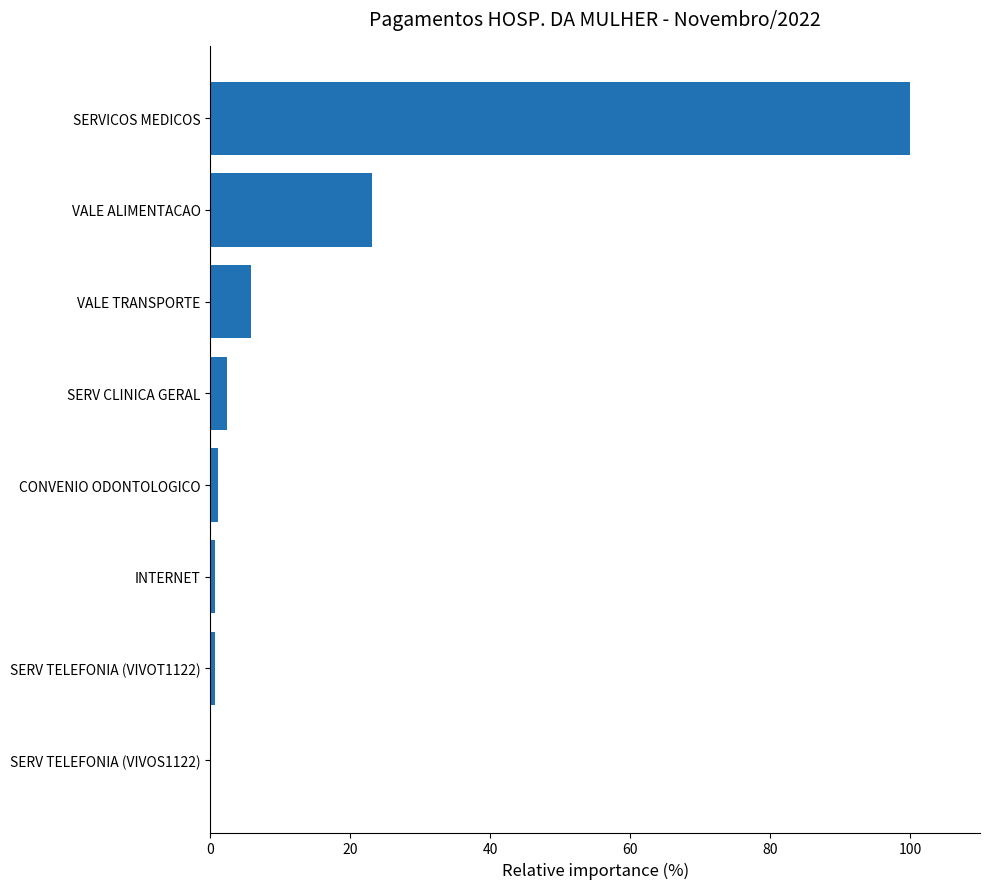

What is the change in value from SERV CLINICA GERAL to SERVICOS MEDICOS?

+97.6